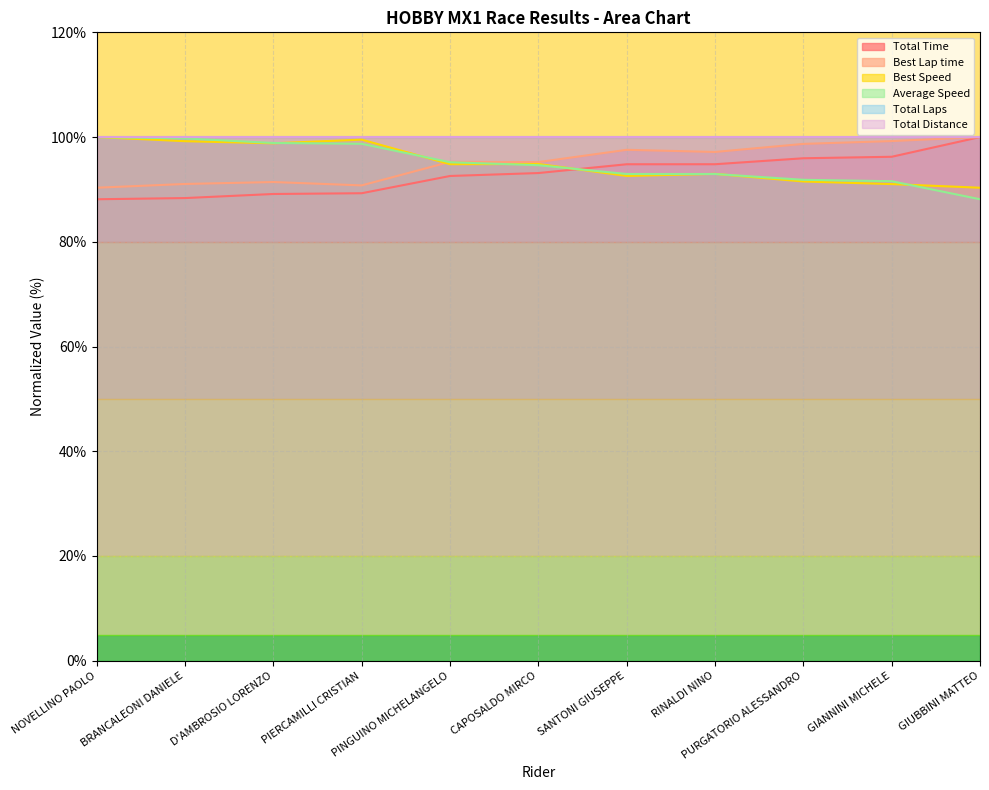

Is the value of Total Time at PURGATORIO ALESSANDRO greater than the value of Average Speed at BRANCALEONI DANIELE?

No